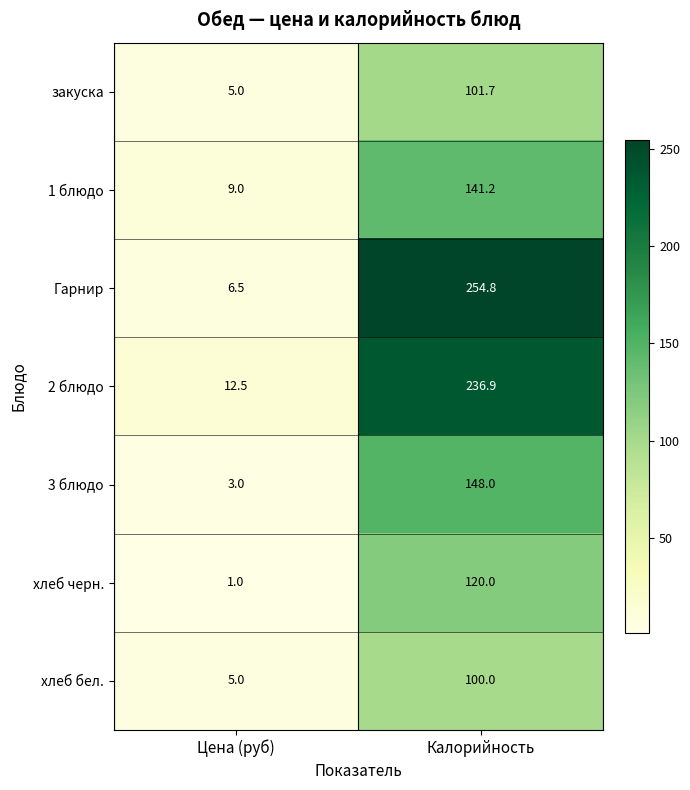

Read the 1 блюдо value at Калорийность.

141.2